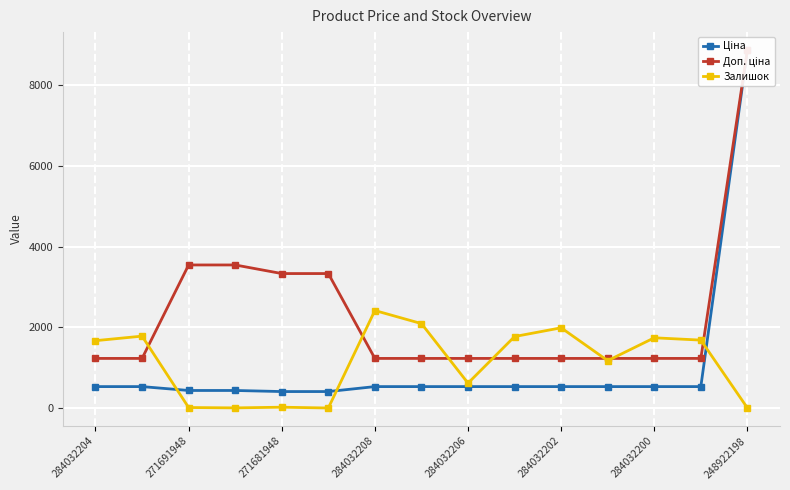

True or false: Ціна and Доп. ціна intersect in this chart.

False